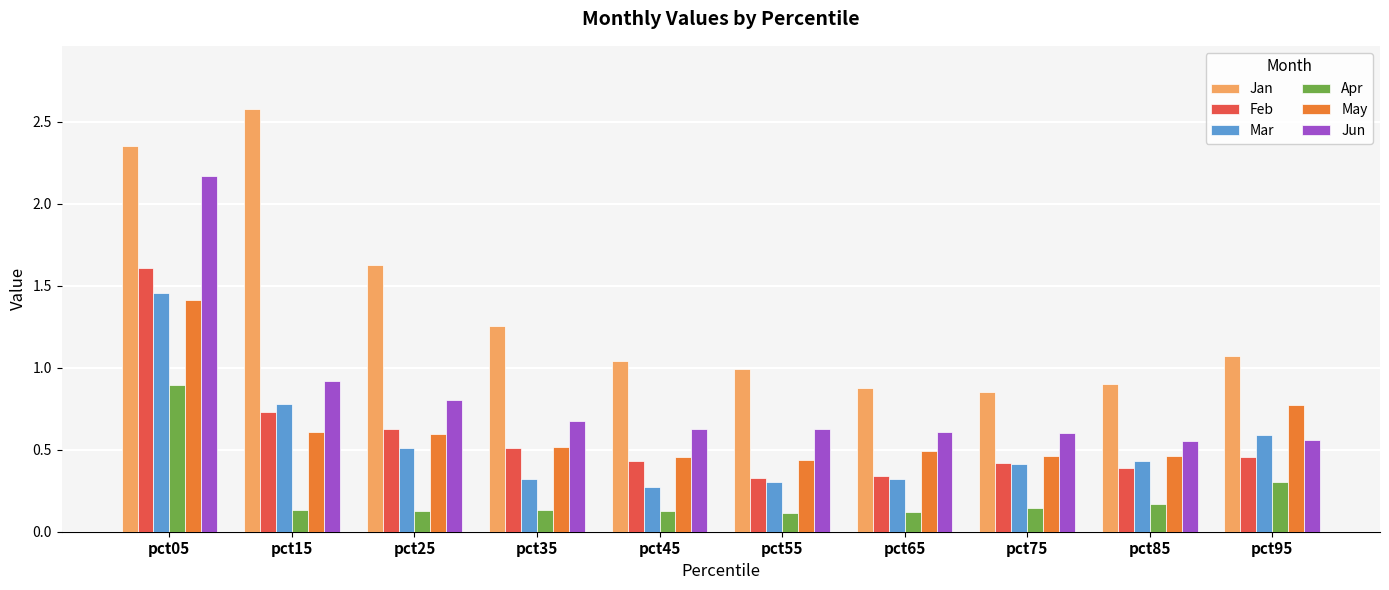

What is the average value of the Apr series?

0.2